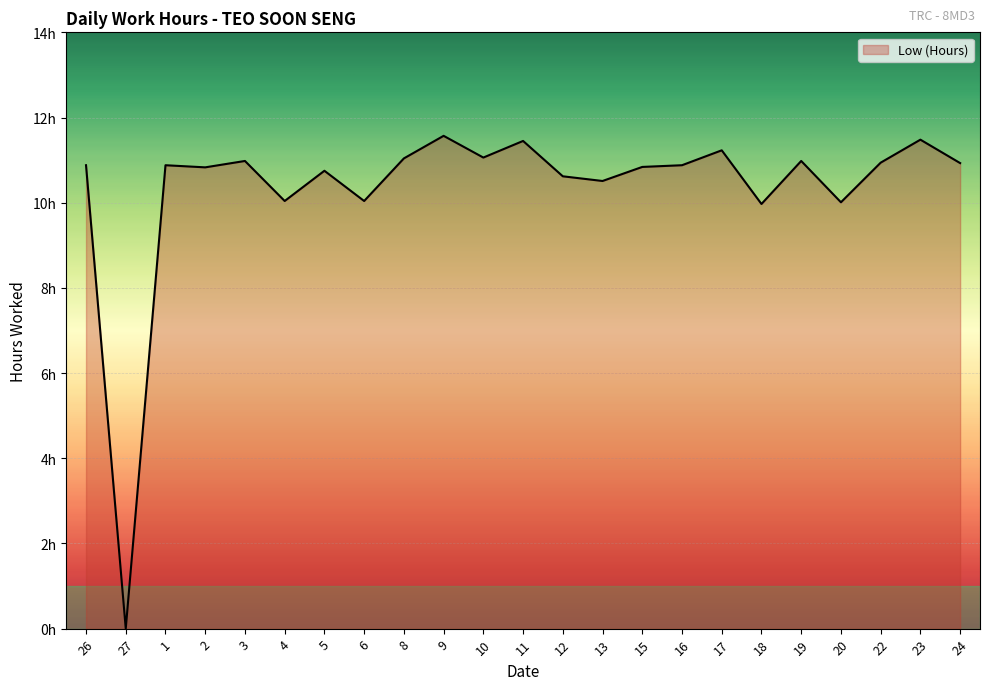

What is the label of the 17th point from the right?

5